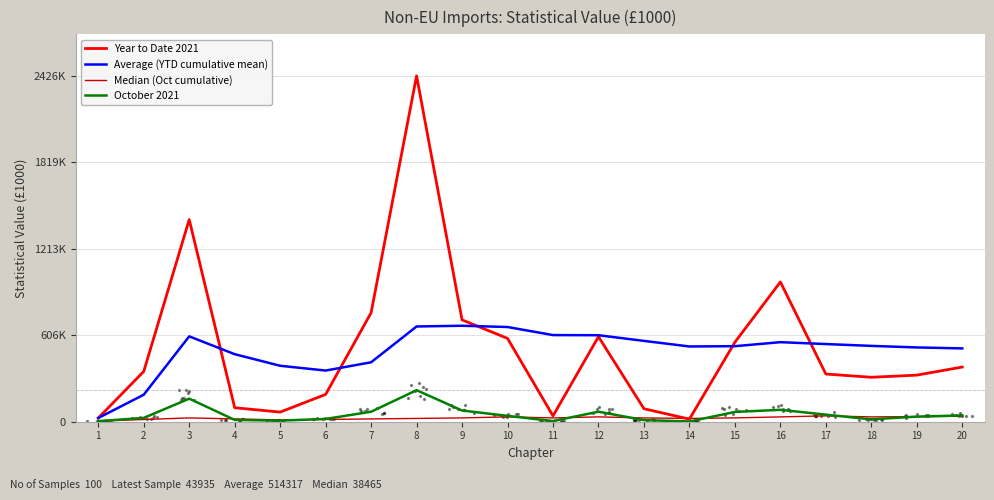

Is the value of Average (YTD cumulative mean) at 7 greater than the value of October 2021 at 13?

Yes